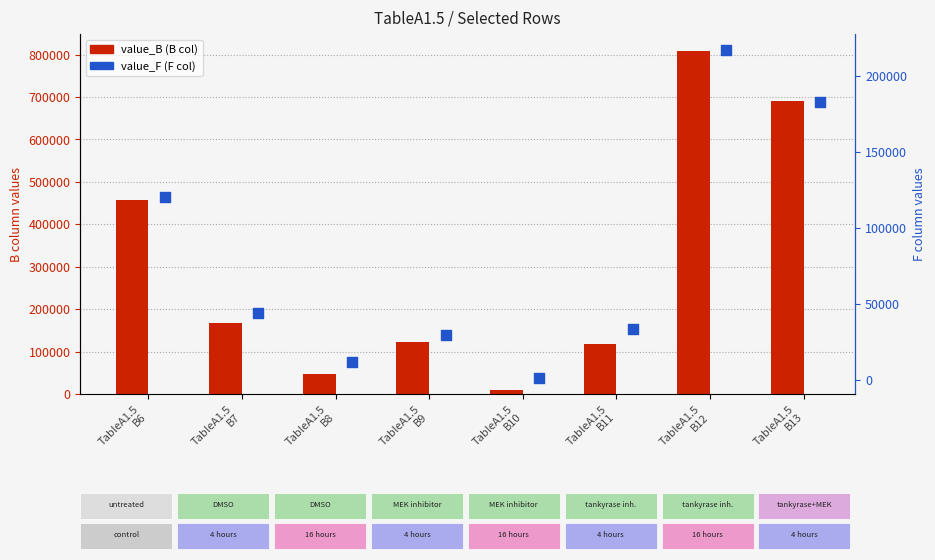

Is the value of value_B (B col) at TableA1.5
B9 greater than the value of value_F (F col) at TableA1.5
B9?

Yes